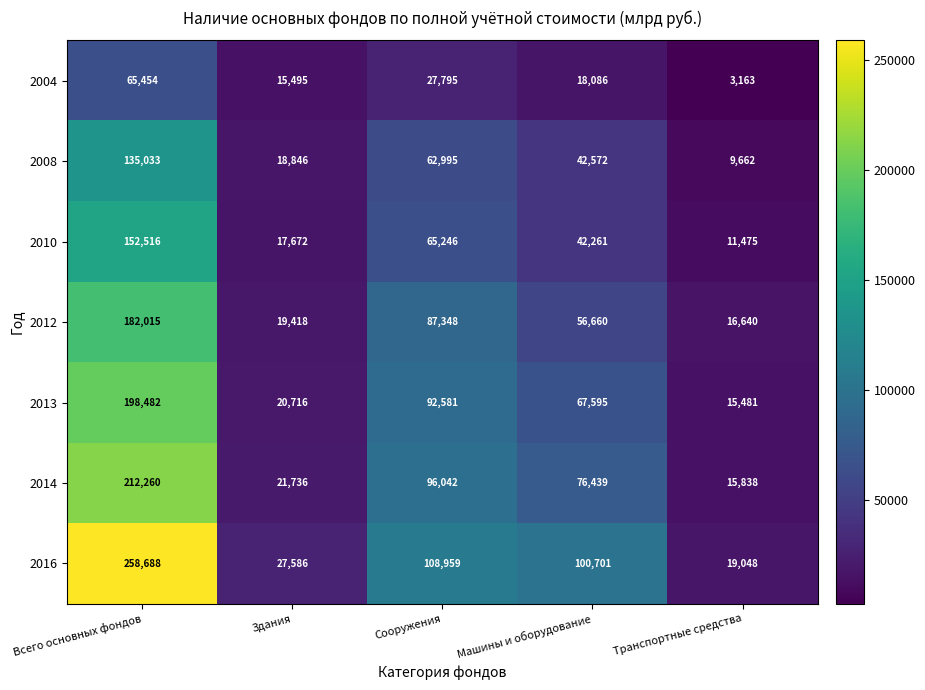

Which series has the largest total across all categories?

2016